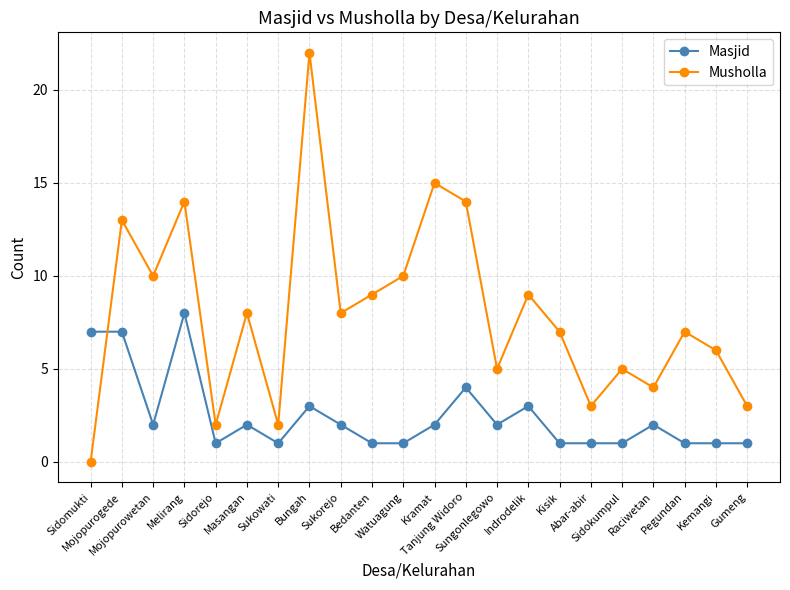

What is the difference between the maximum and minimum values in the Musholla series?

22